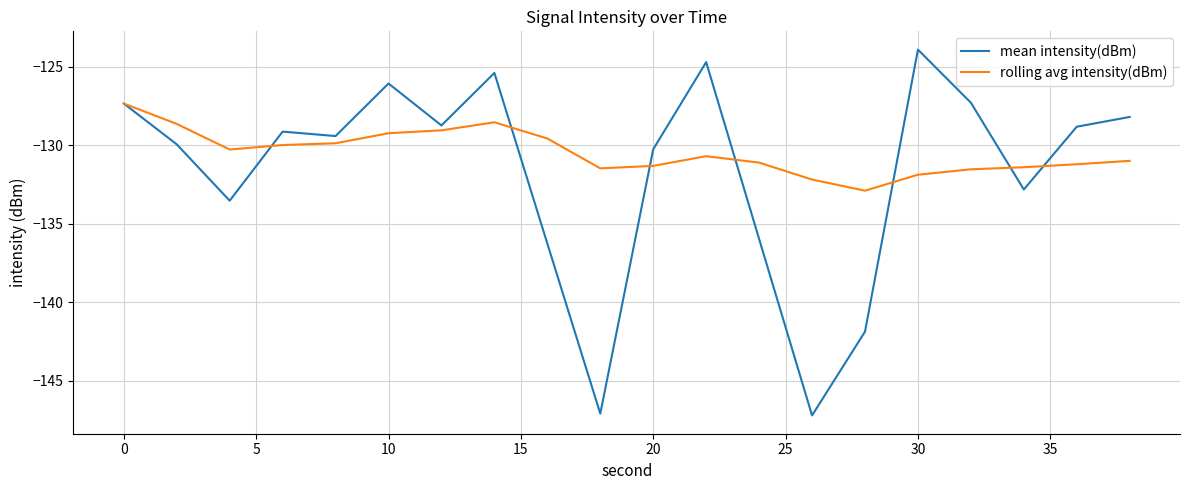

Which series has the largest range (max minus min)?

mean intensity(dBm)